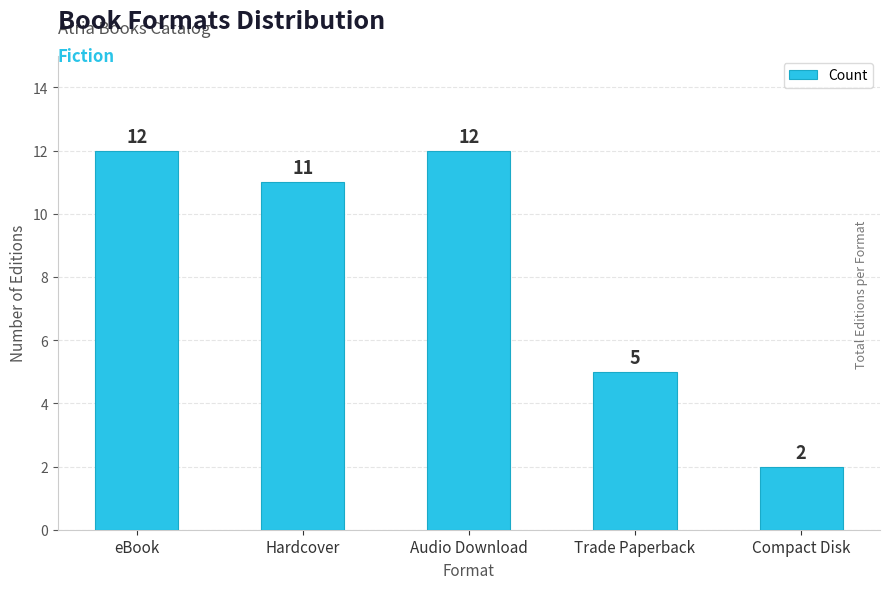

Approximately how many times larger is the value at Trade Paperback compared to Audio Download?

0.4